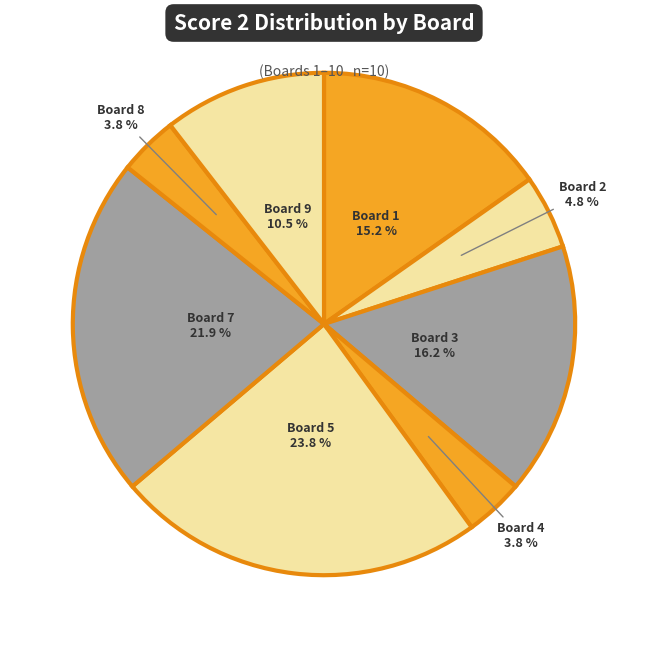

How many slices are in this pie chart?

8